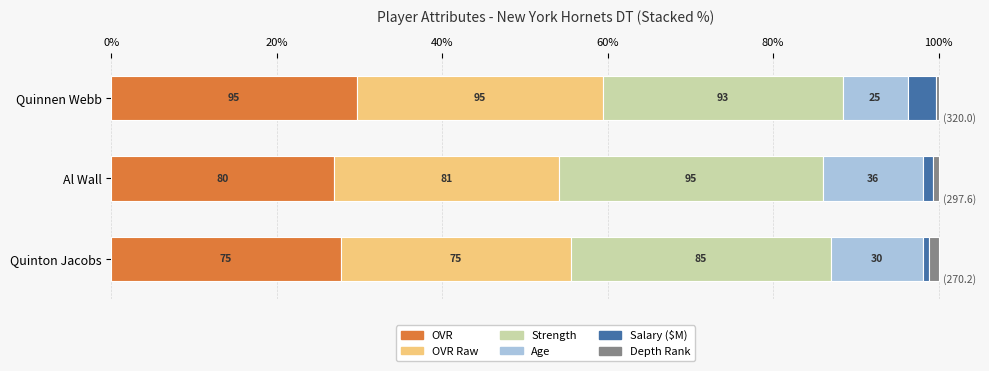

What are all the series names shown in the legend?

OVR, OVR Raw, Strength, Age, Salary ($M), Depth Rank